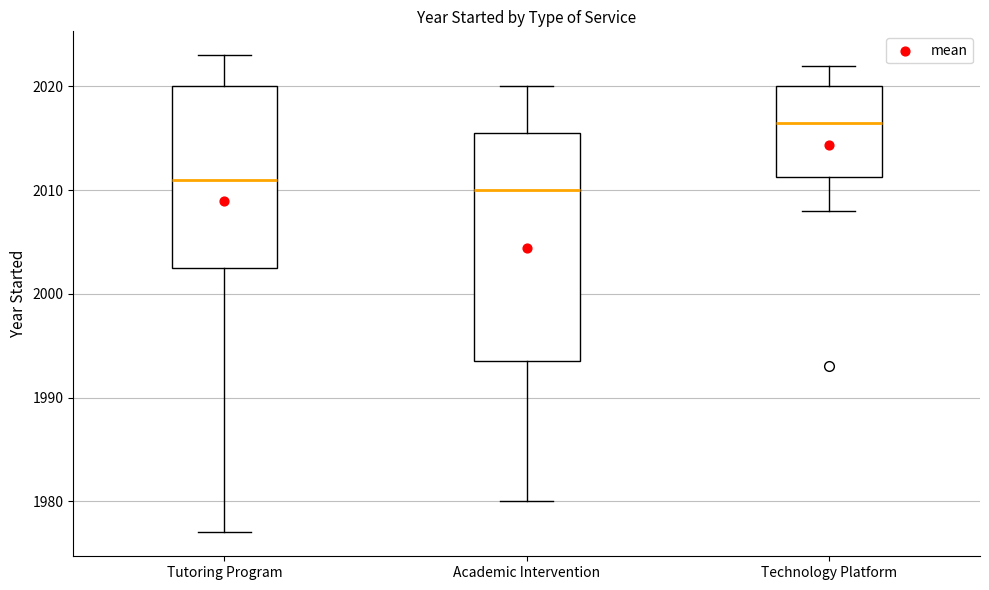

Which box's median line is the lowest?

Academic Intervention